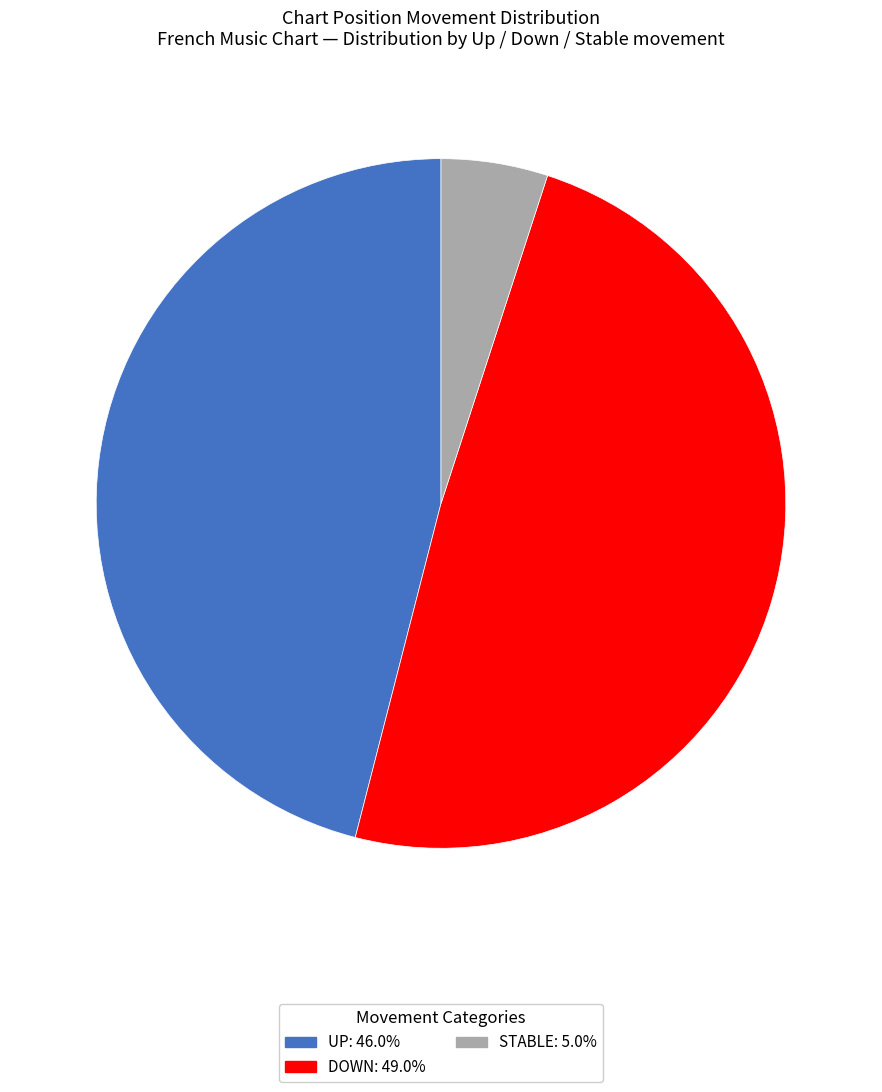

Does any single category account for the majority?

No